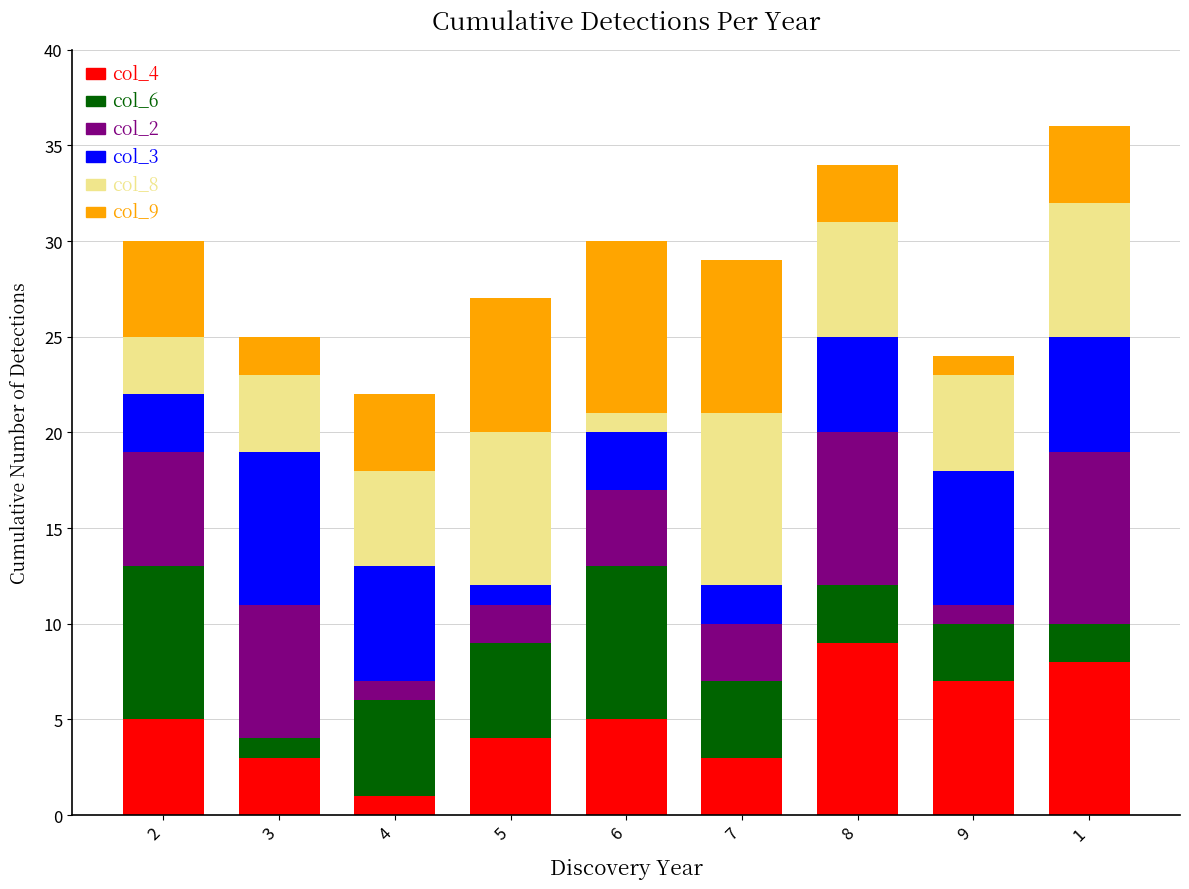

Is it true that col_4 equals 3 at 3?

True